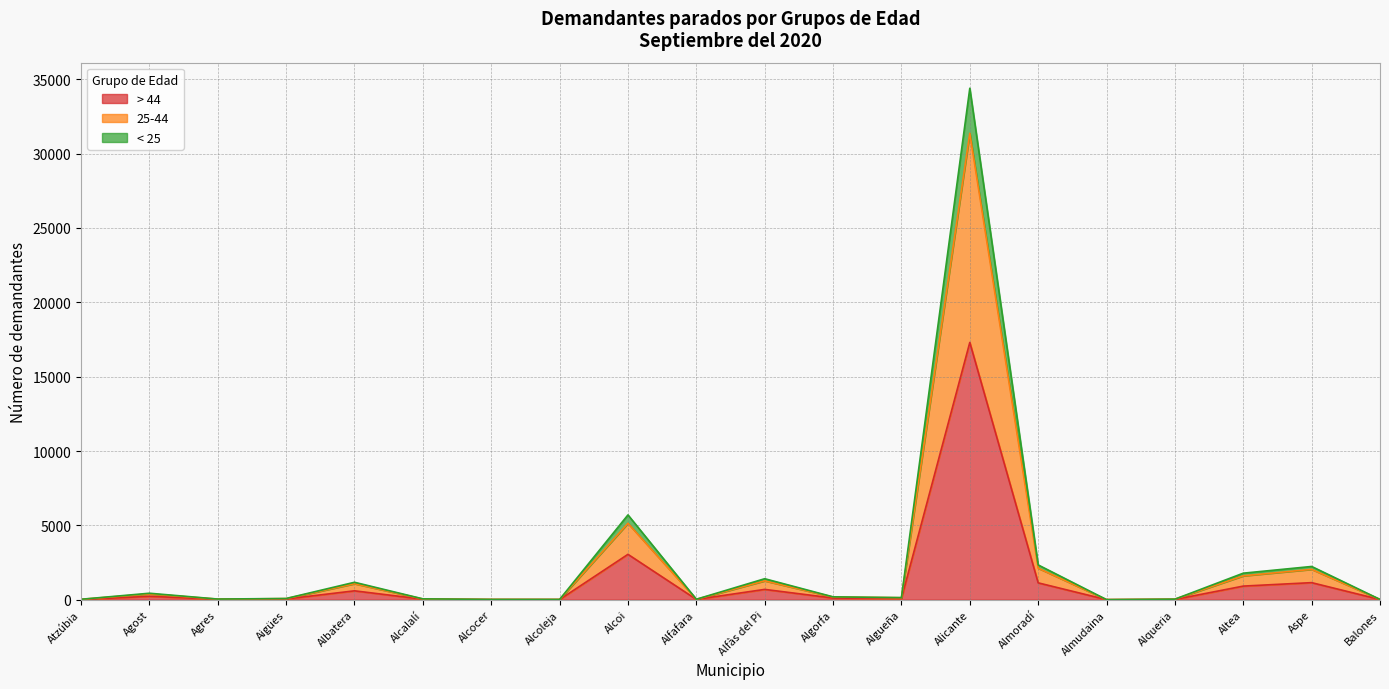

What is the value of the < 25 point at the 7th from the left?

18